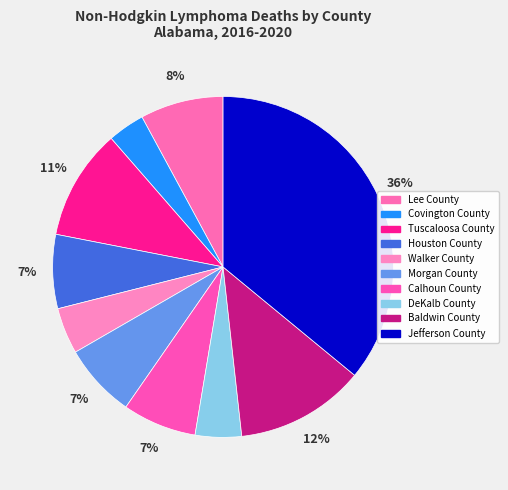

What is the largest slice in the pie chart?

Jefferson County